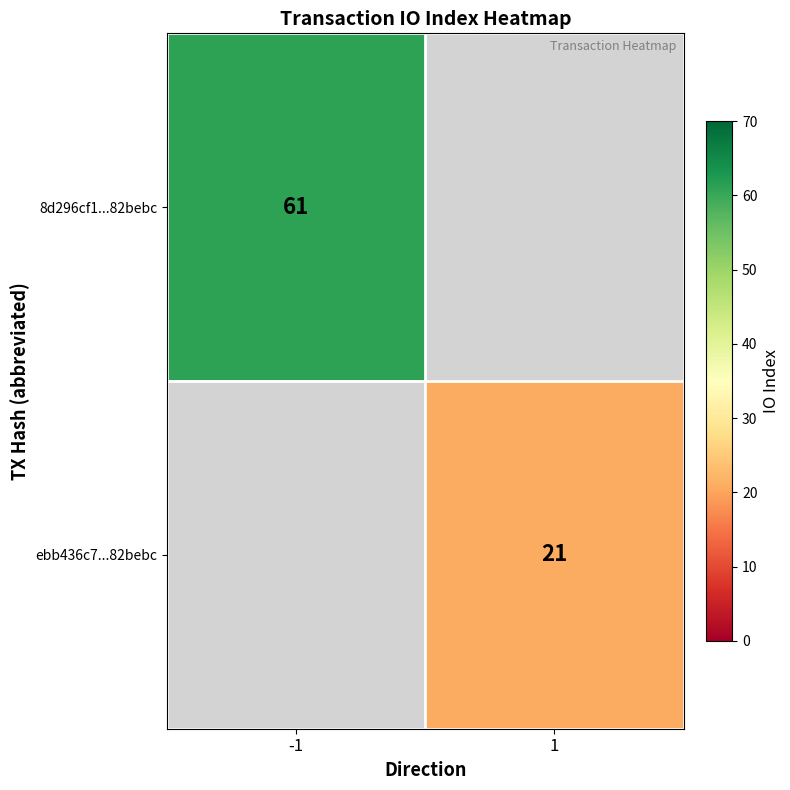

Is it true that 8d296cf1...82bebc equals 92 at -1?

False